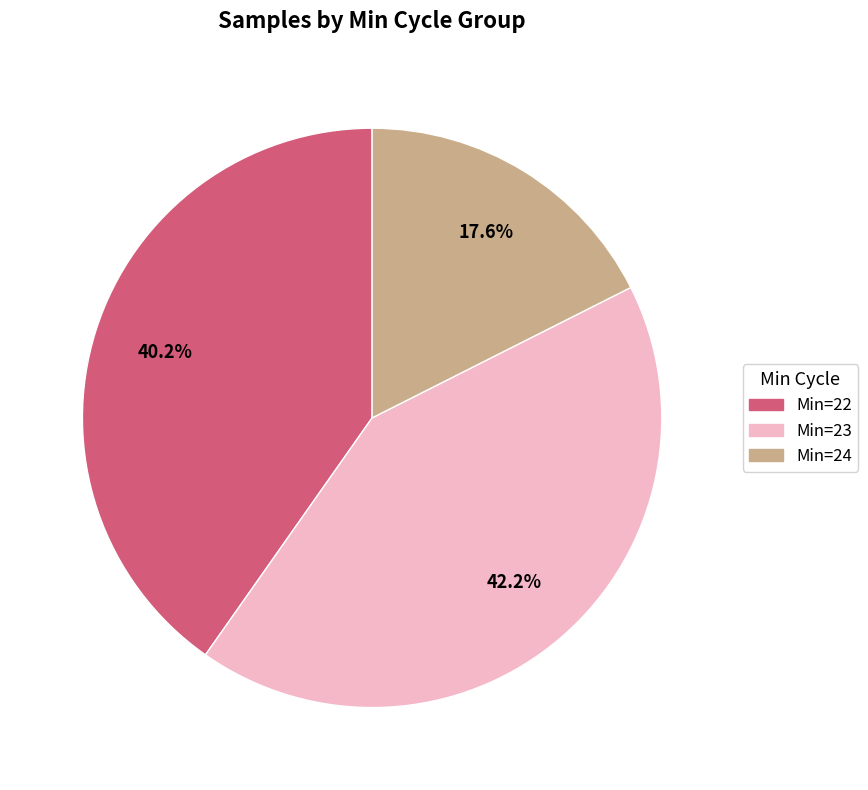

Is there a majority slice in this chart?

No